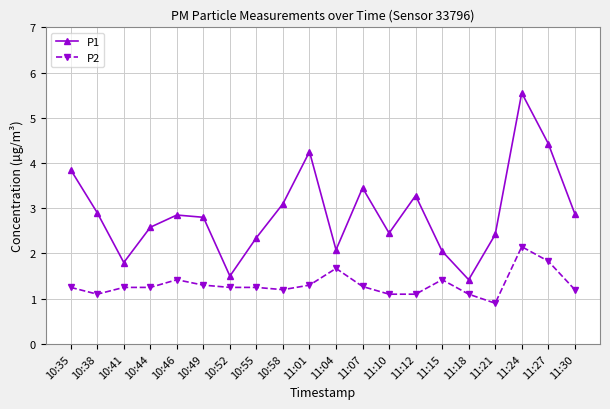

What is the value of the P1 point at the 9th from the left?

3.1